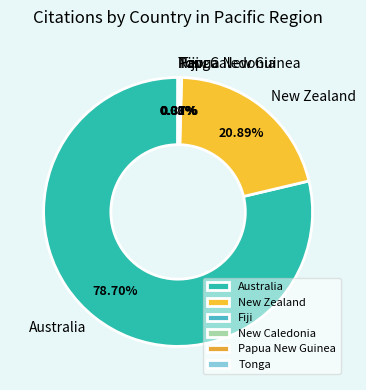

Is it true that Fiji is 0% of the pie?

True